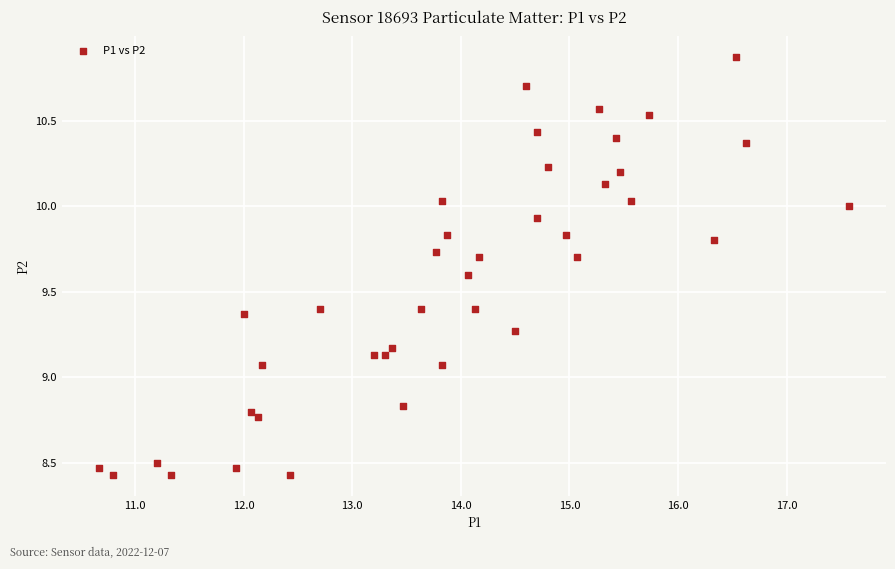

What is the range of X values (max minus min)?

6.9